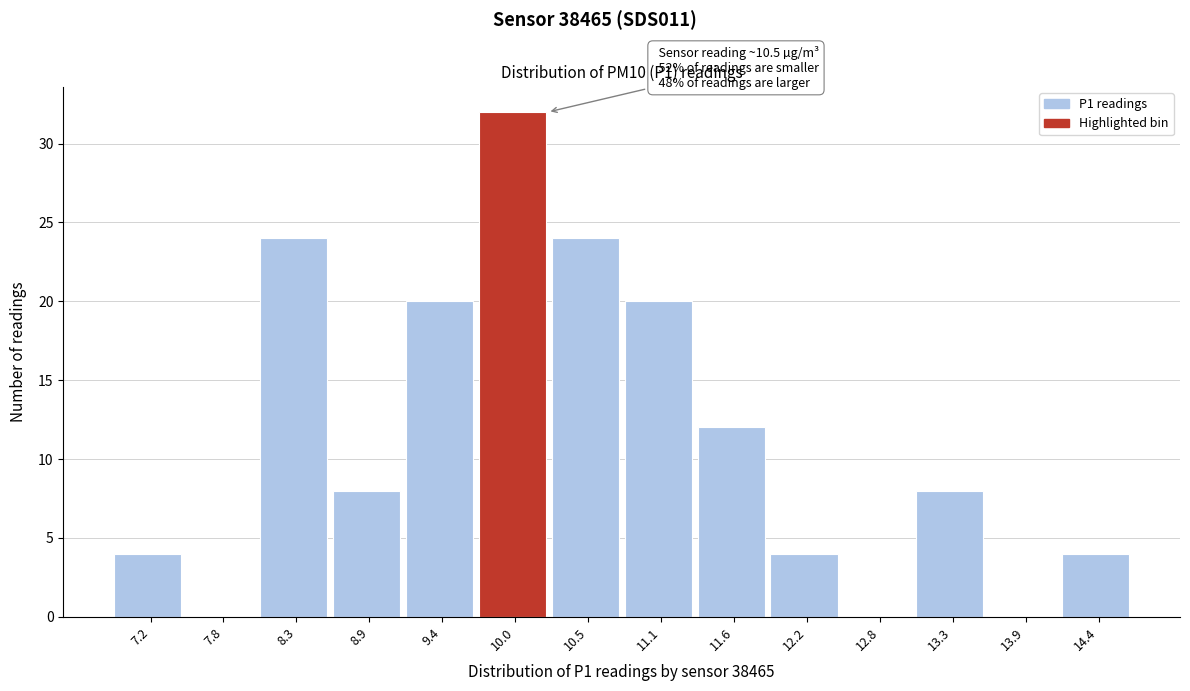

Reading left to right, transcribe all the data shown in this chart.

7.2=4	7.8=0	8.3=24	8.9=8	9.4=20	10.0=32	10.5=24	11.1=20	11.6=12	12.2=4	12.8=0	13.3=8	13.9=0	14.4=4